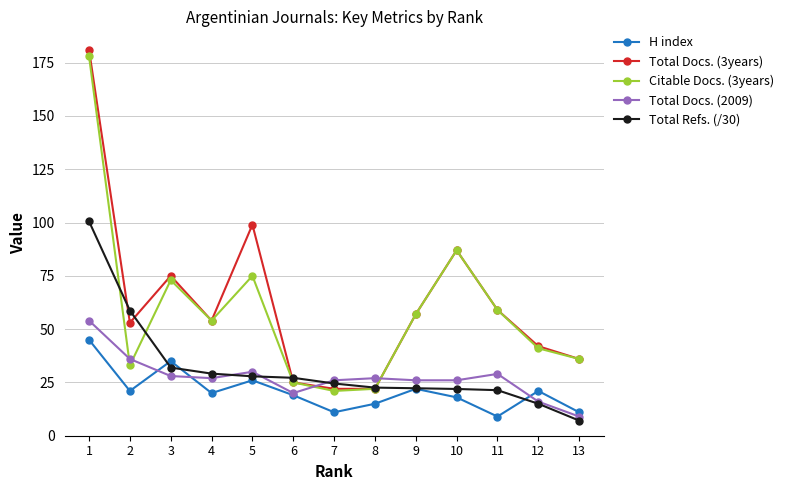

The value of Total Refs. (/30) at 11 is 21.4. True or false?

True